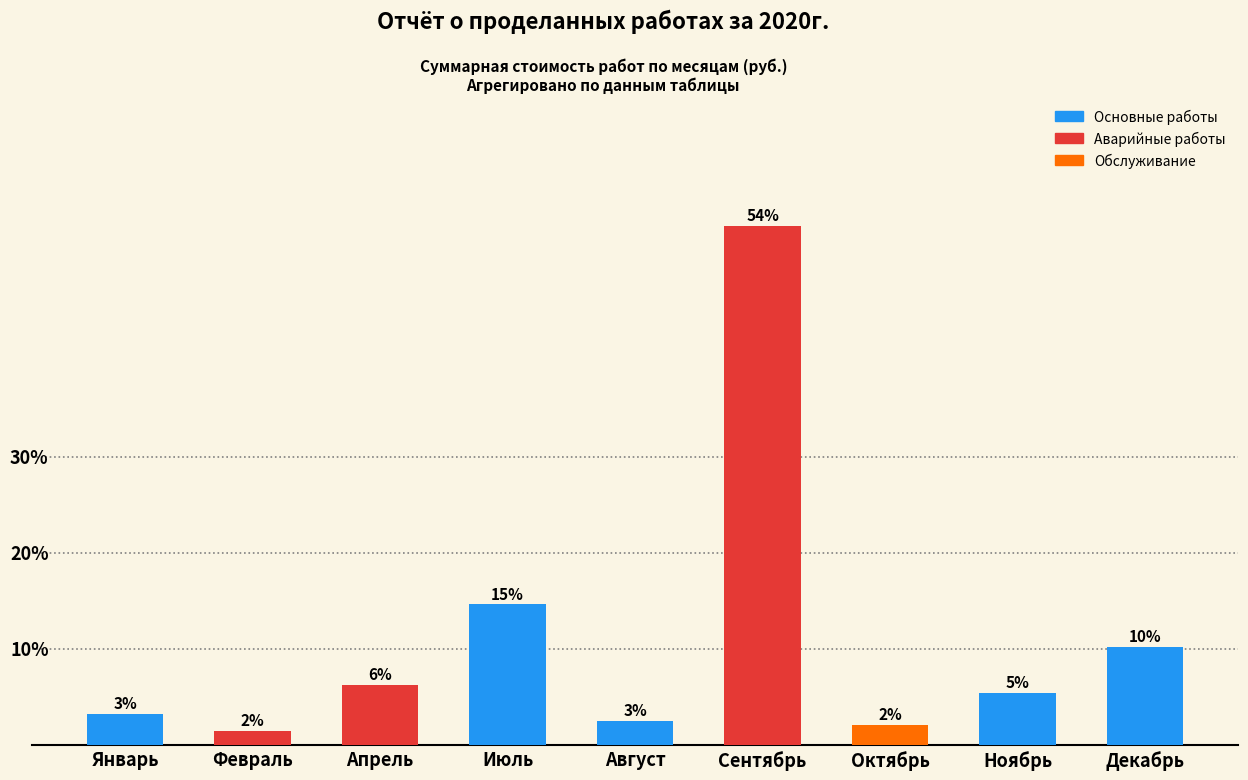

True or false: the data shows 14.6 at Июль.

True